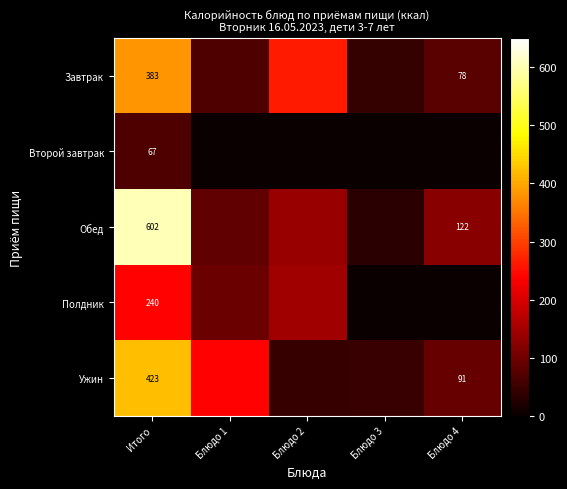

The value of Обед at Блюдо 4 is 122.0. True or false?

True